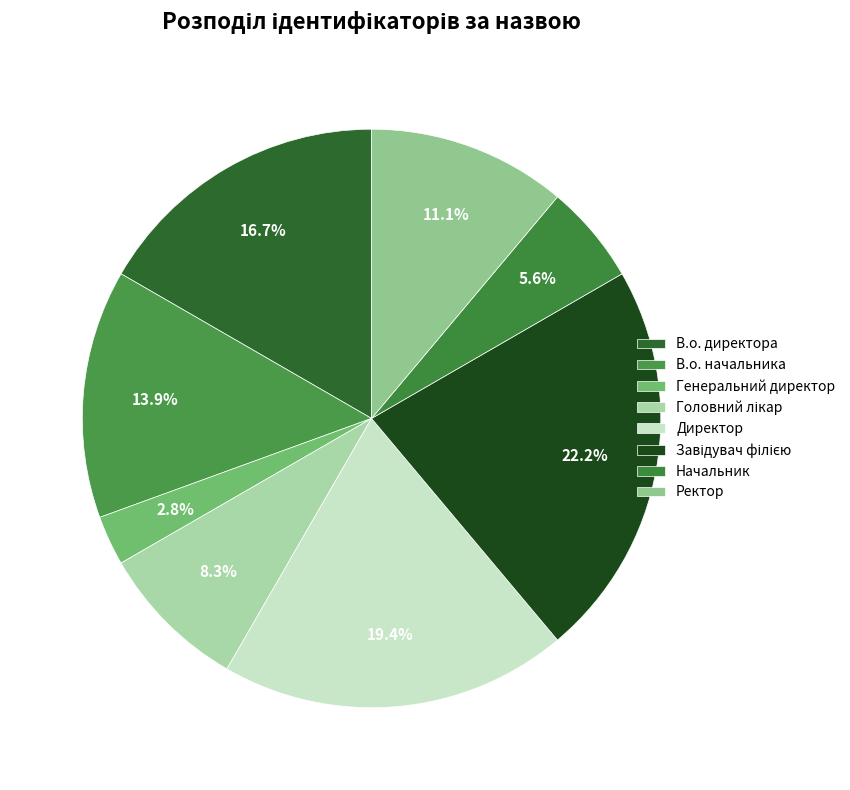

How many segments does this pie chart have?

8